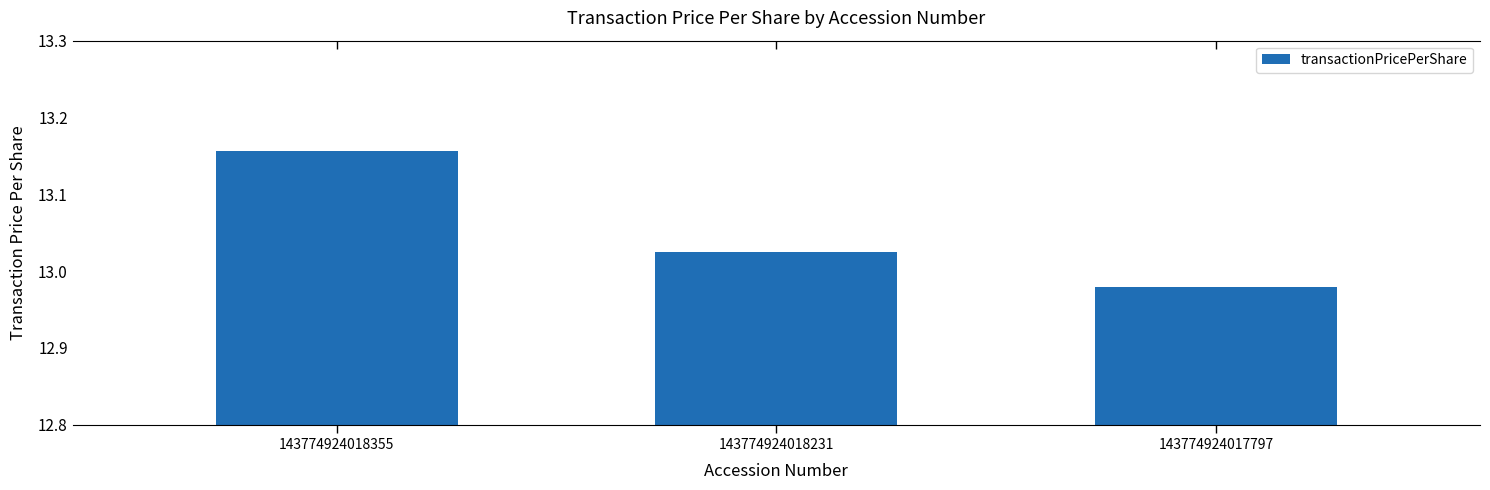

At which category does the chart reach its minimum across all series?

143774924017797